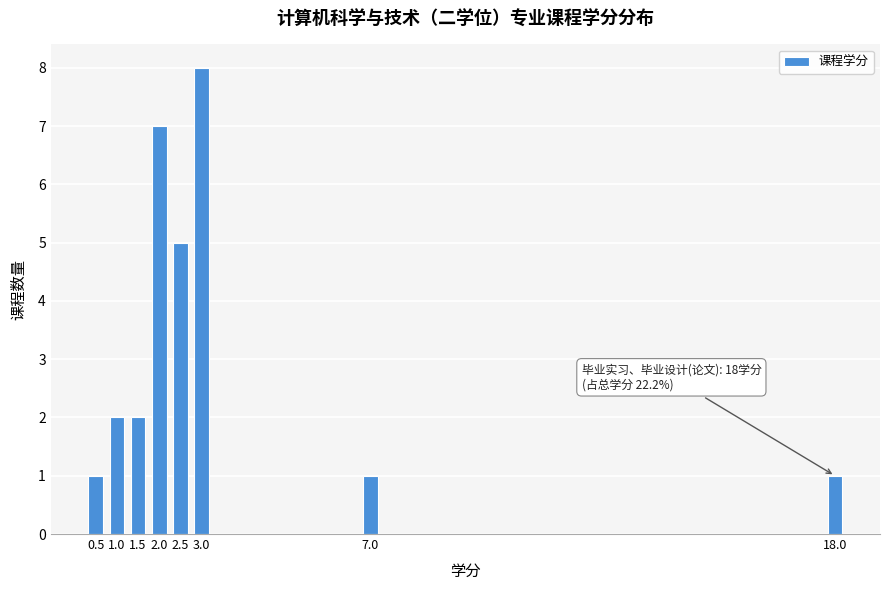

Reading right to left, transcribe all the data shown in this chart.

18.0=1	7.0=1	3.0=8	2.5=5	2.0=7	1.5=2	1.0=2	0.5=1